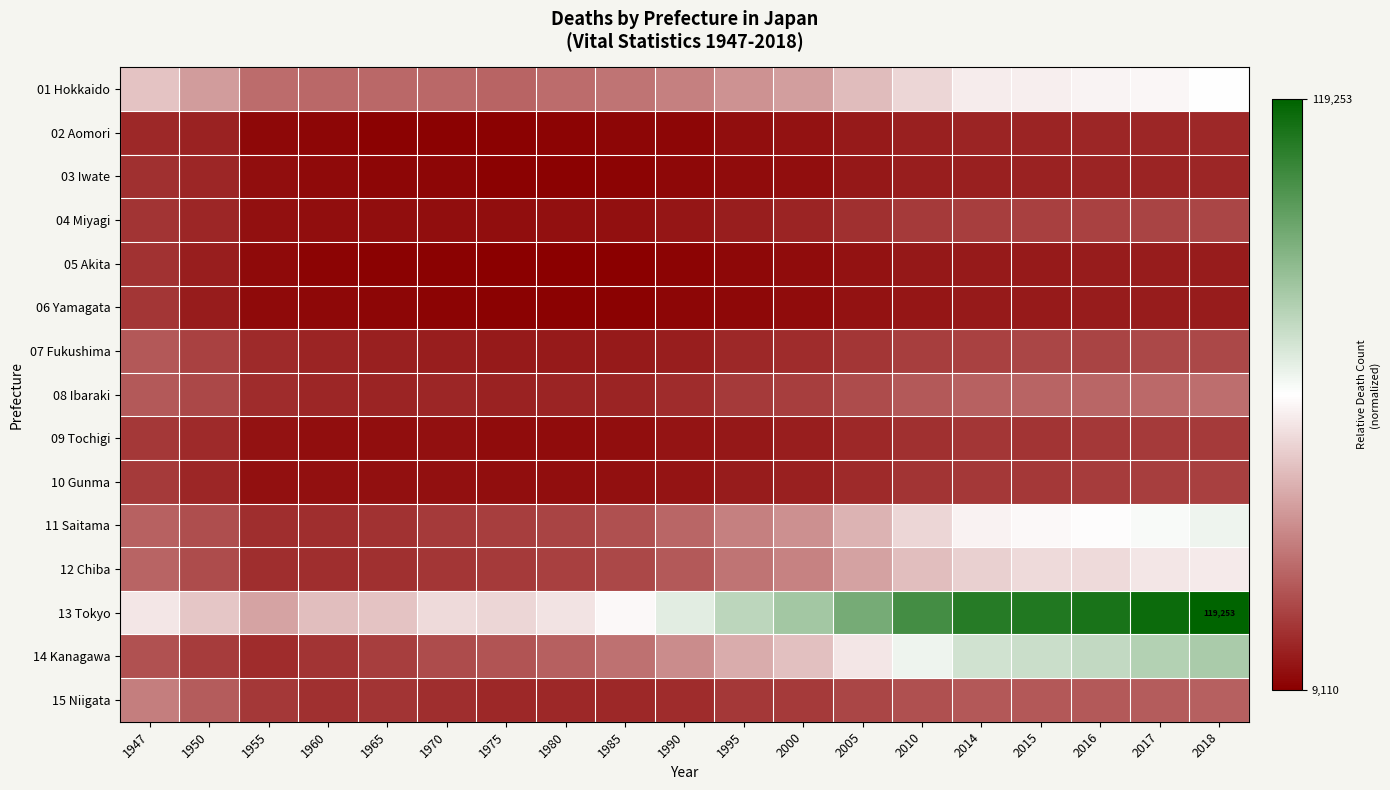

At how many categories does at least one series exceed 0?

19